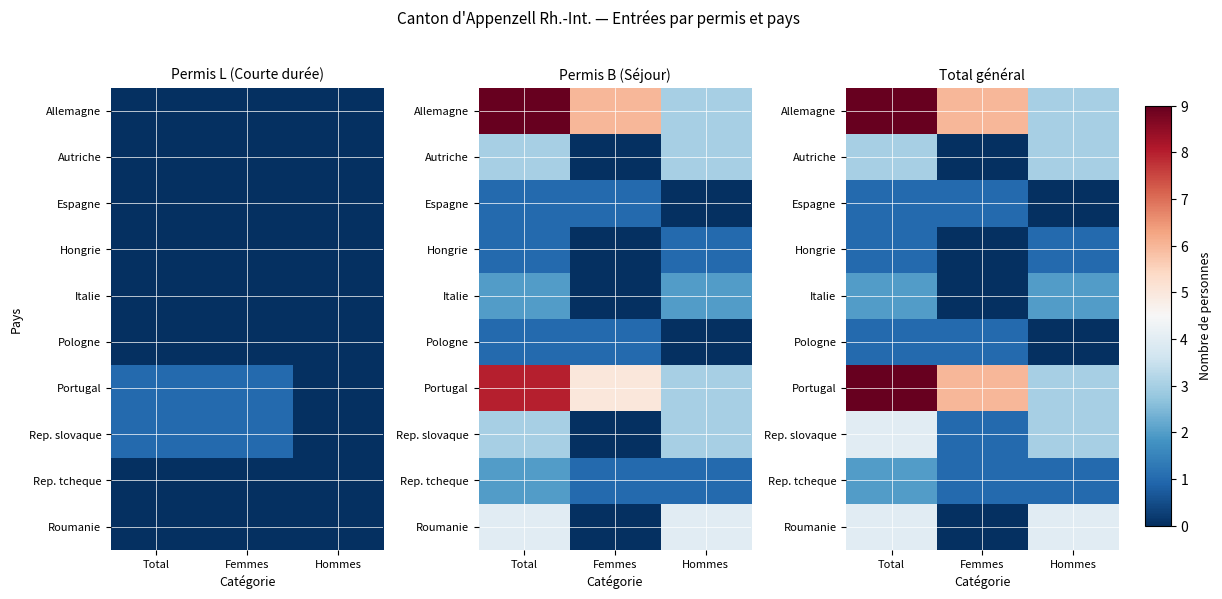

True or false: Allemagne has a value of 9 at Total.

True